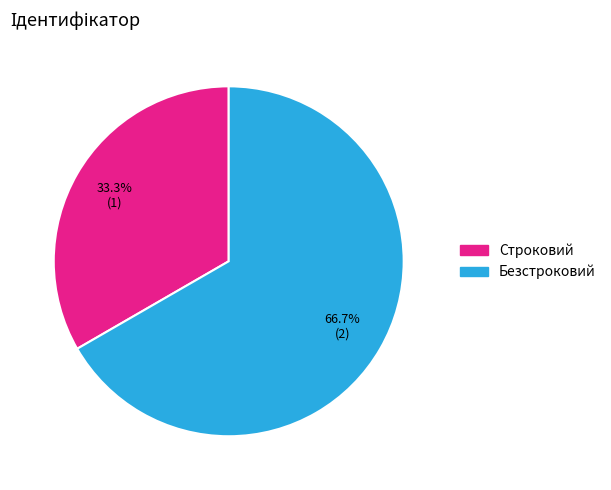

Is there any slice that represents more than half of the pie?

Yes